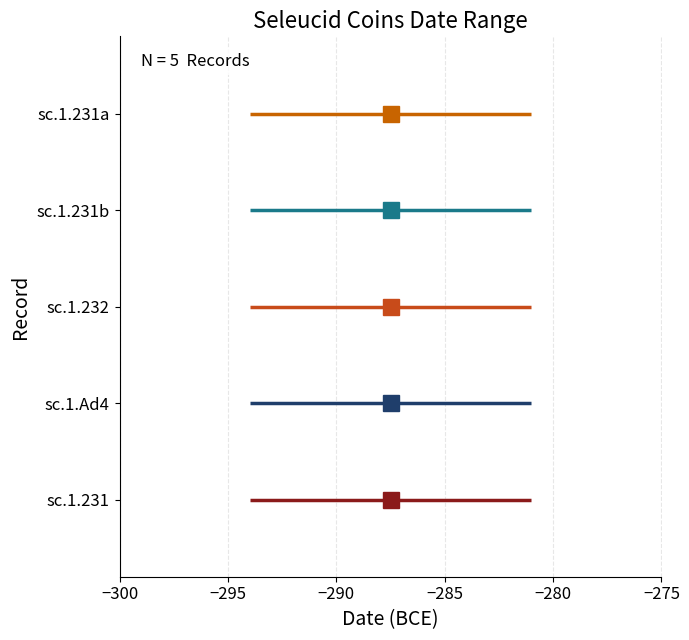

List the series in order of their peak value, lowest first.

sc.1.231, sc.1.Ad4, sc.1.232, sc.1.231b, sc.1.231a